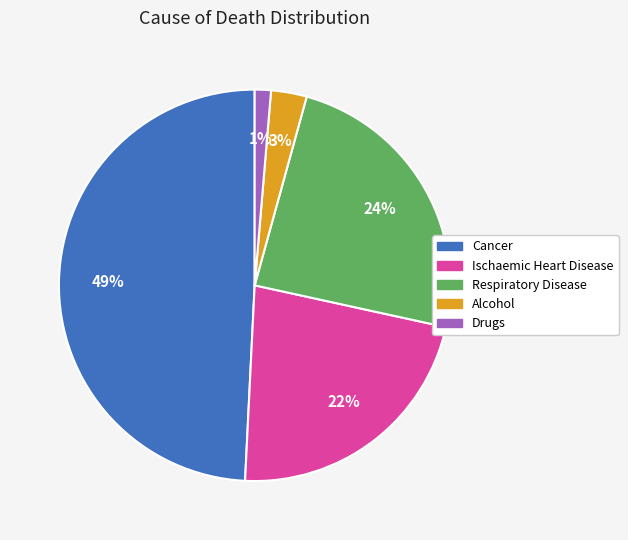

Which slice is the smallest?

Drugs